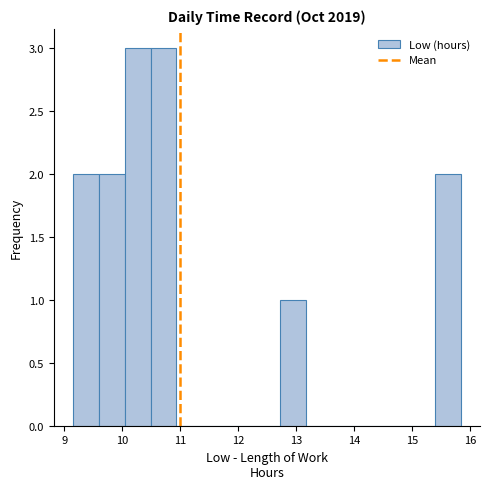

What is the height of the bar covering 10.5 to 10.9 on the x-axis? Neither the bar edges nor the heights are printed on the chart, so give them approximately, as read against the axes.

3